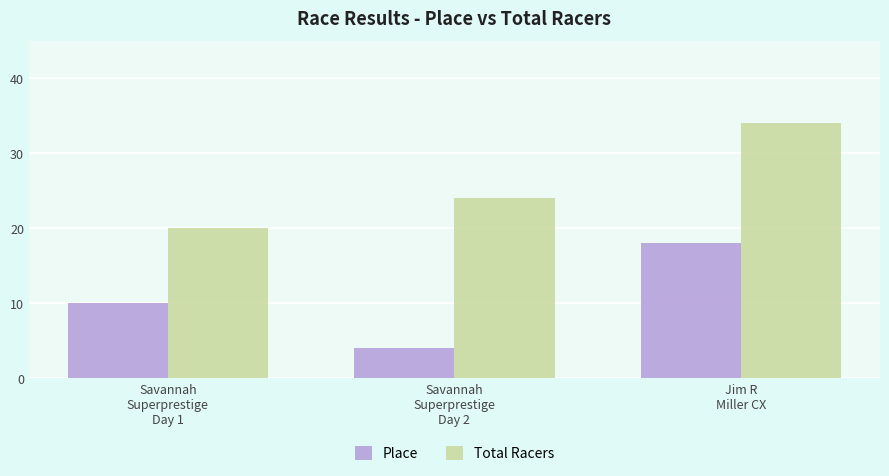

What is the difference between the maximum and minimum values in the Total Racers series?

14